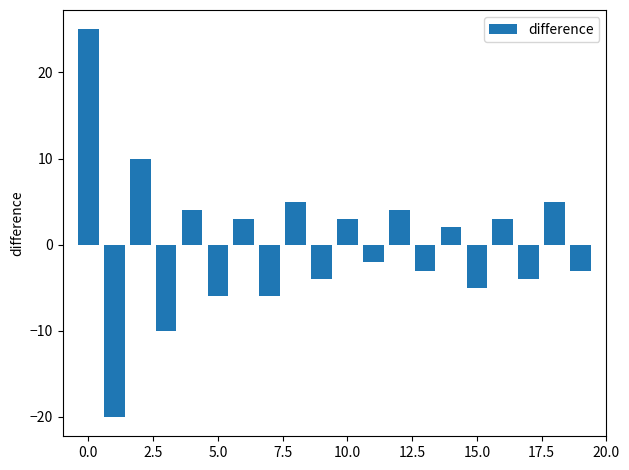

What is the value of the 16th bar from the left?

-5